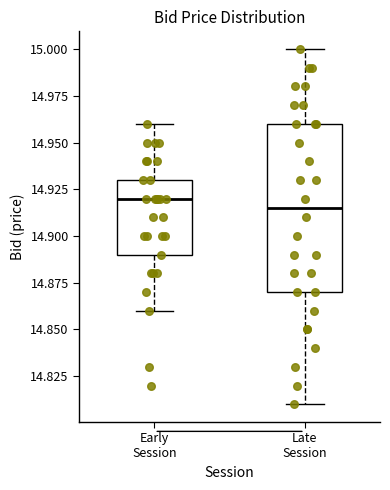

Which box has the highest median line?

Early Session